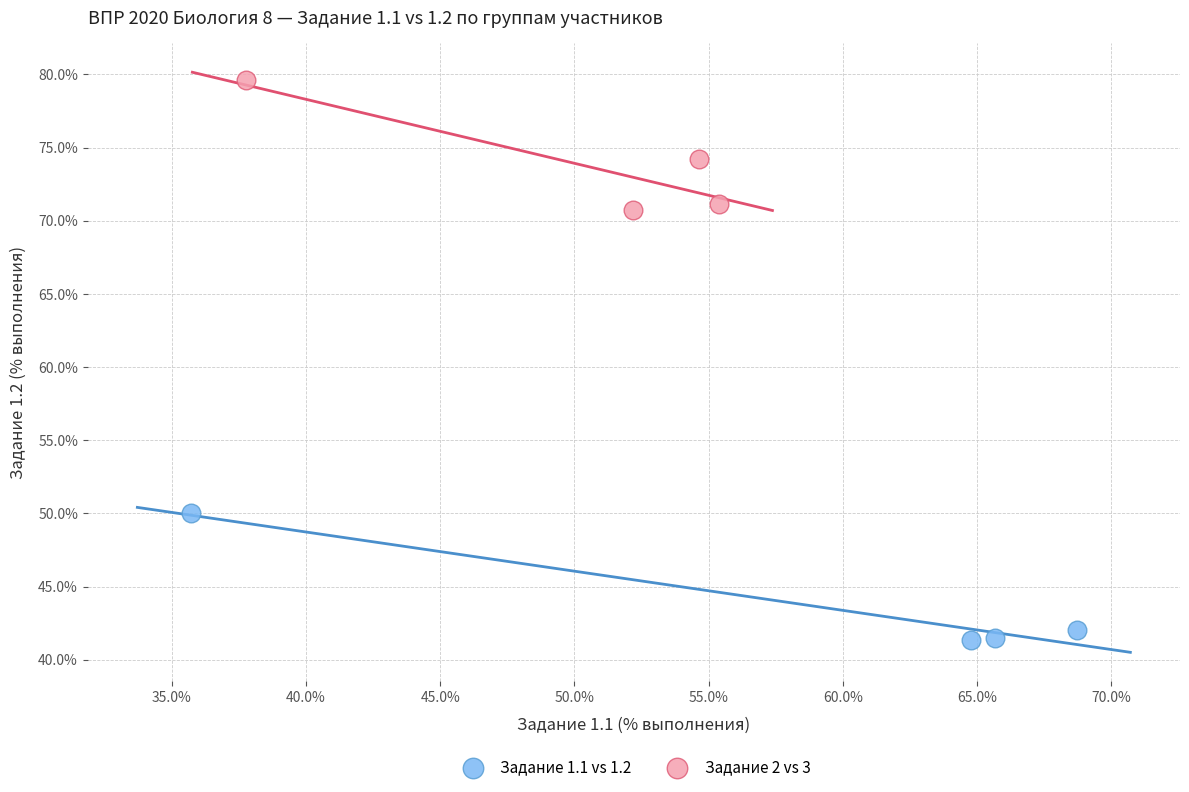

Which series reaches the maximum Y coordinate?

Задание 2 vs 3